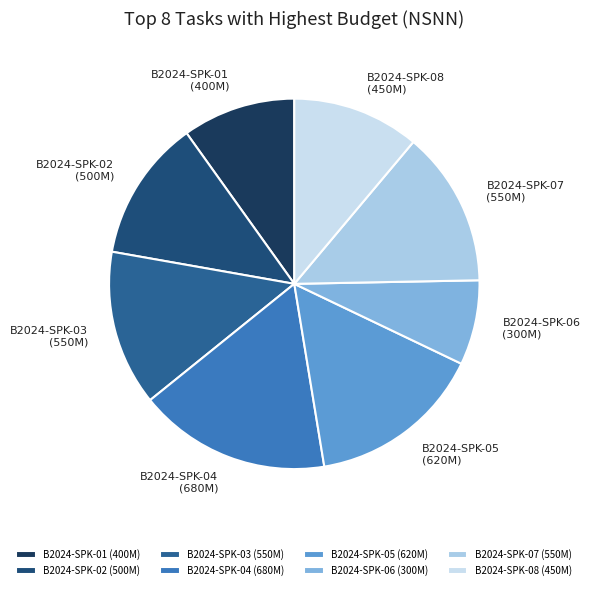

How many slices are in this pie chart?

8